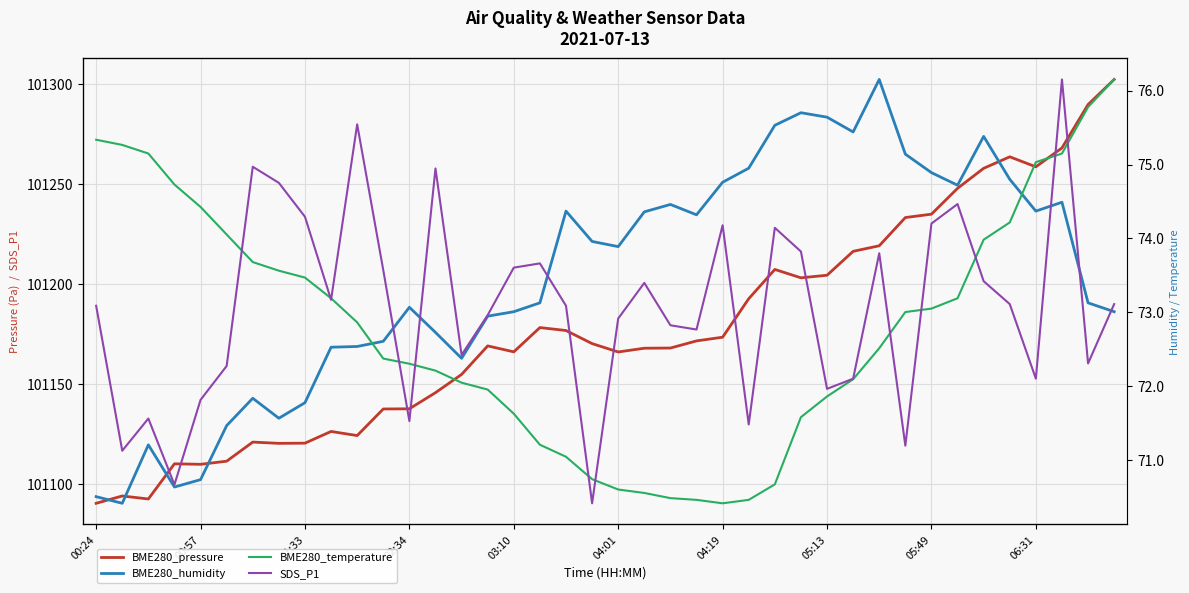

Between 27 and 34, which series saw the biggest shift?

BME280_pressure